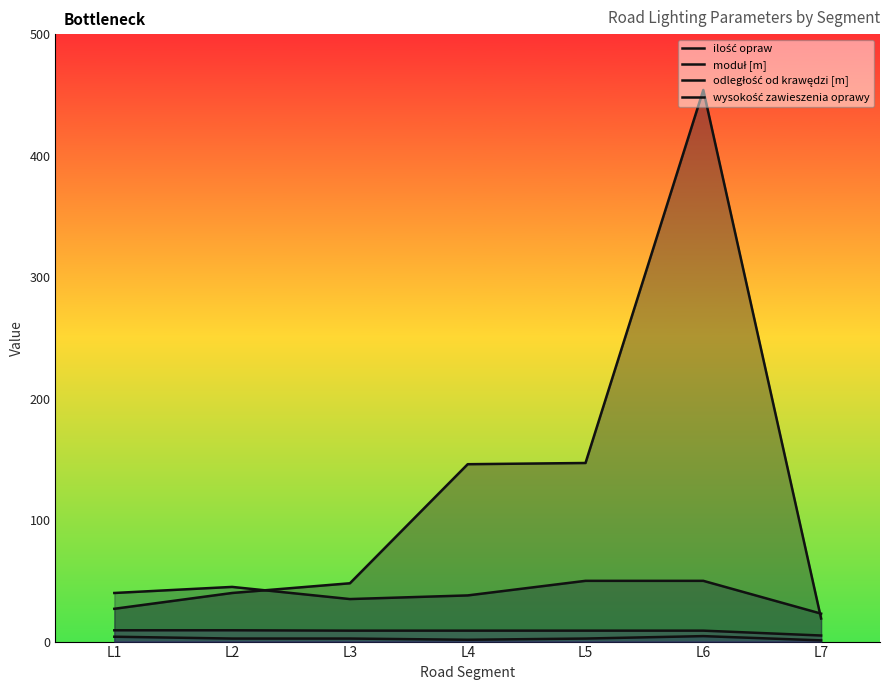

List the series in order of their peak value, highest first.

ilość opraw, moduł [m], wysokość zawieszenia oprawy, odległość od krawędzi [m]